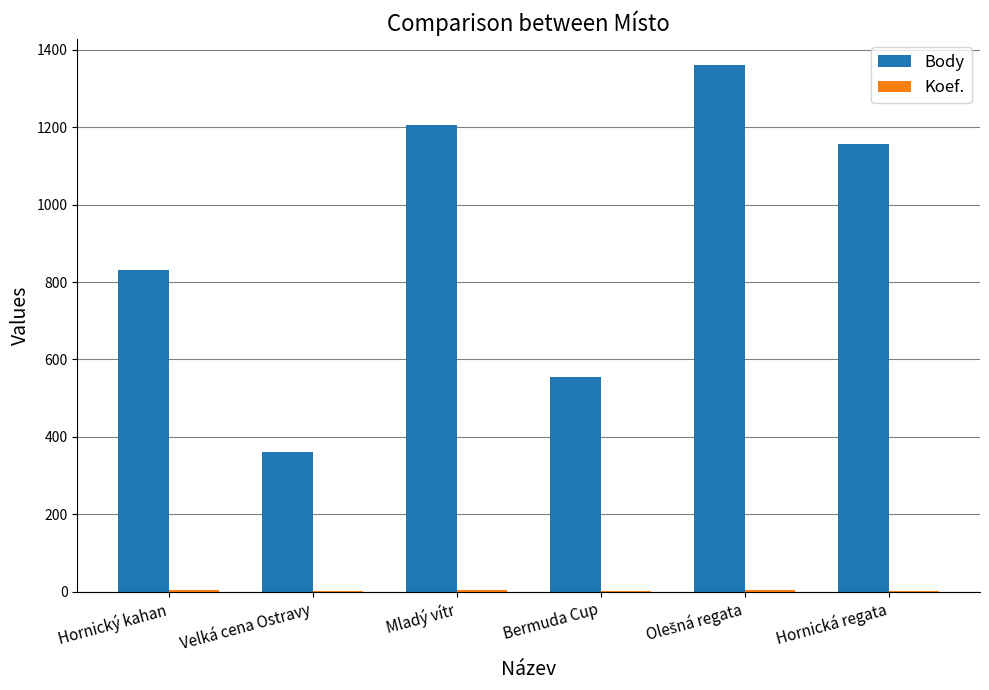

Are the bars grouped side by side (vs. stacked)?

Yes